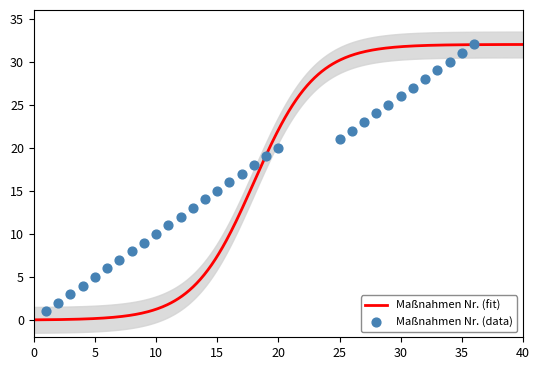

At which category is the sum across all series the highest?

36